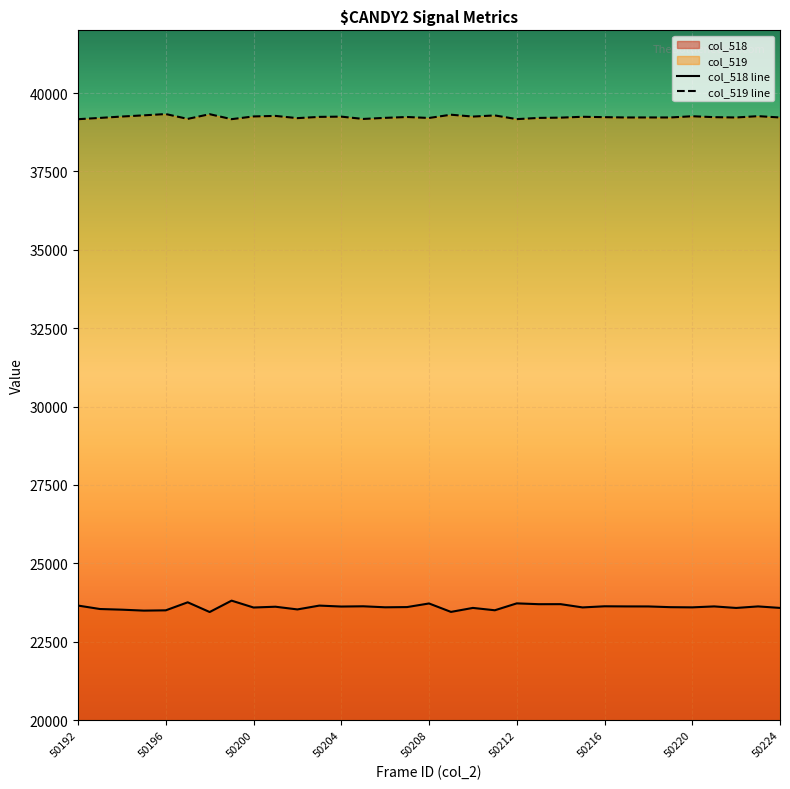

What is the approximate value of col_518 at 50195, to the nearest 50?

23500